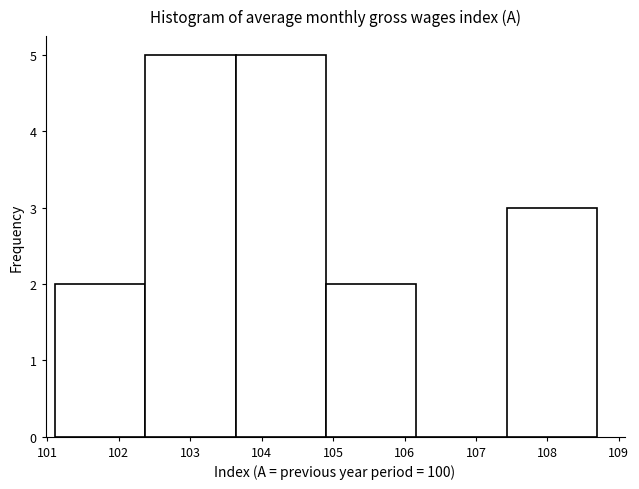

How tall is the bar that spans 107.4 to 108.7 on the x-axis? Neither the bar edges nor the heights are printed on the chart, so give them approximately, as read against the axes.

3